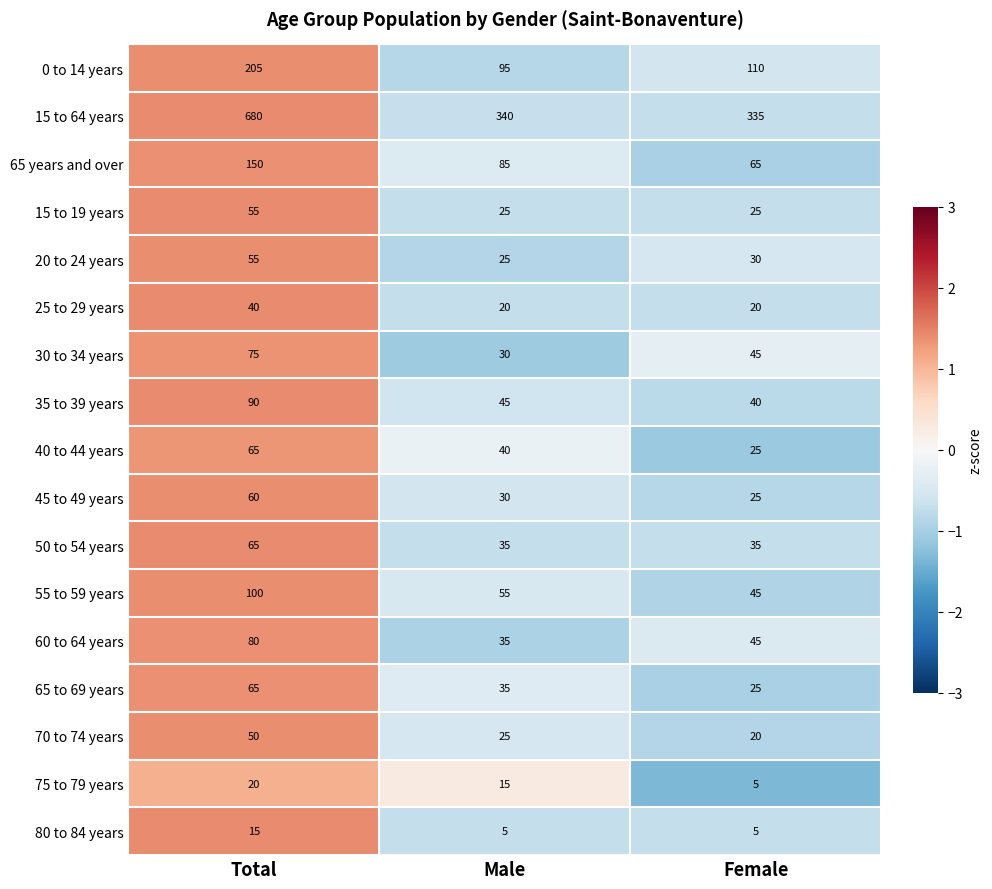

What is the sum of all 40 to 44 years values?

130